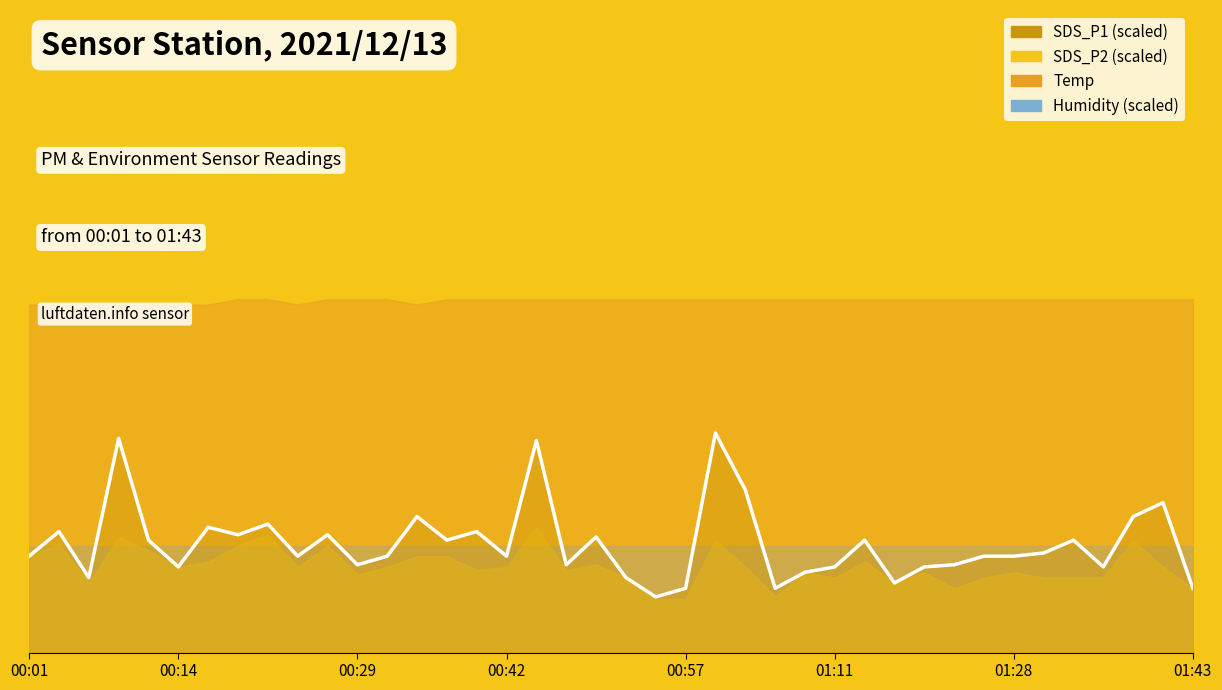

Rank the categories by value from highest to lowest.

23, 00:42, 17, 24, 38, 13, 37, 8, 01:28, 00:14, 15, 01:43, 10, 19, 00:57, 14, 28, 35, 34, 00:01, 9, 12, 16, 32, 33, 11, 18, 31, 01:11, 27, 30, 36, 26, 00:29, 20, 29, 22, 25, 39, 21